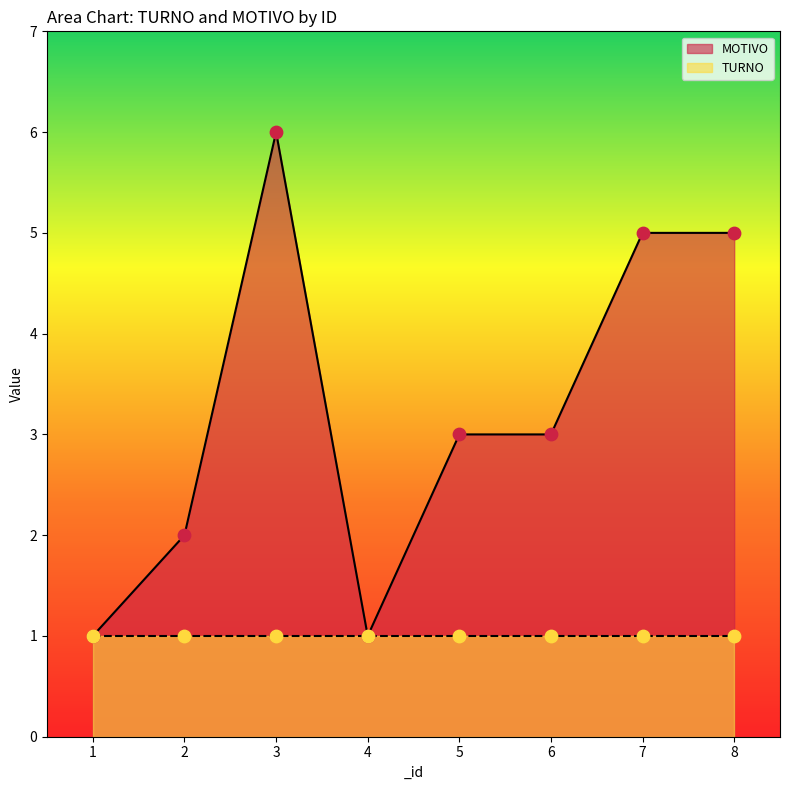

Approximately how many times larger is the value at 6 compared to 5?

1.0